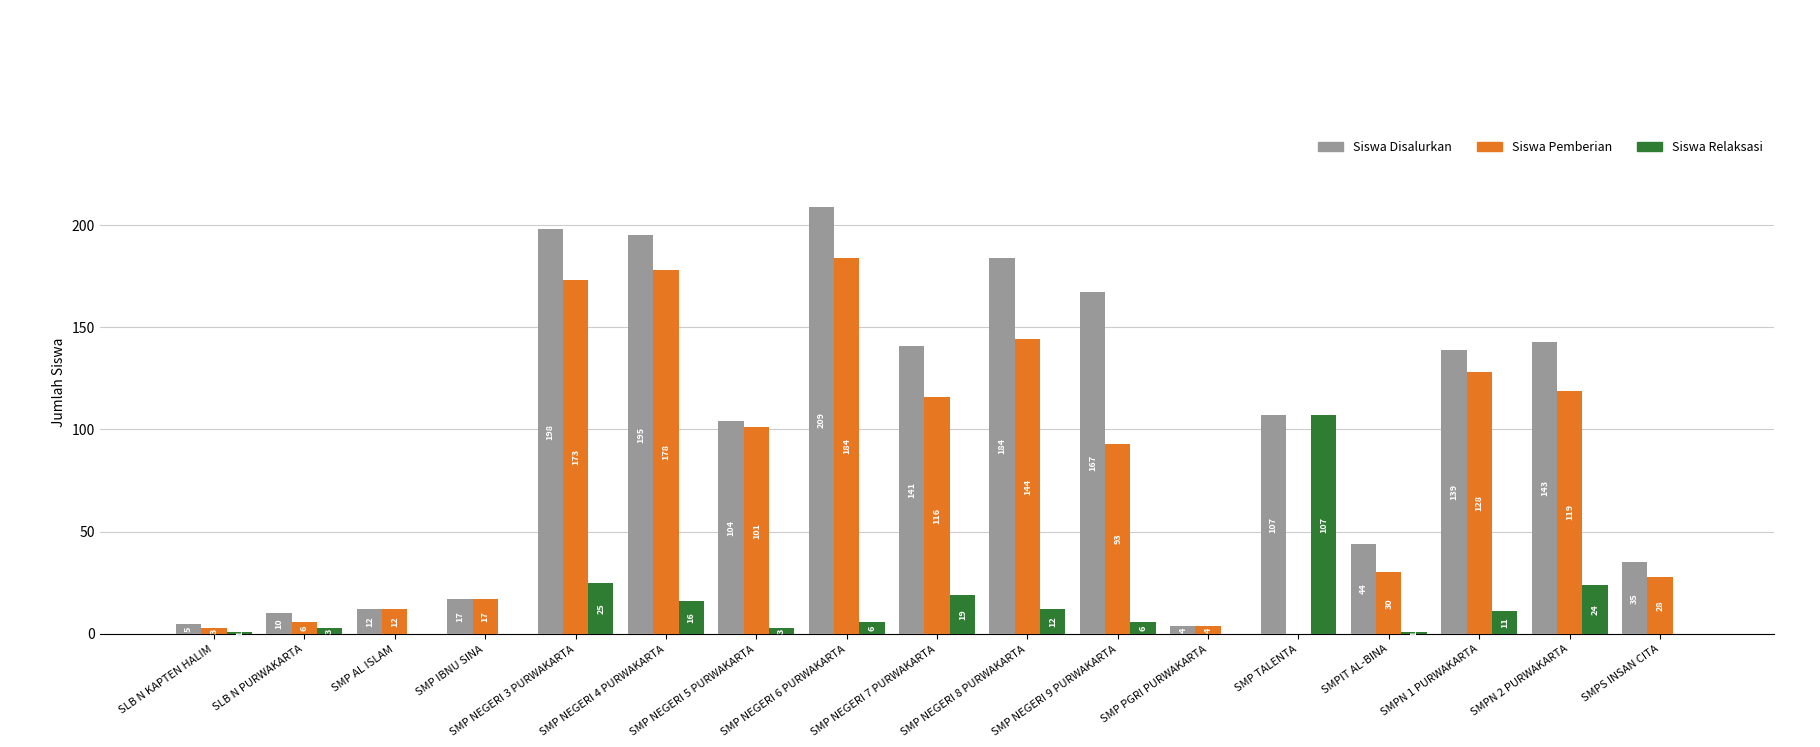

Which series changed the most between SMP NEGERI 7 PURWAKARTA and SMP PGRI PURWAKARTA?

Siswa Disalurkan